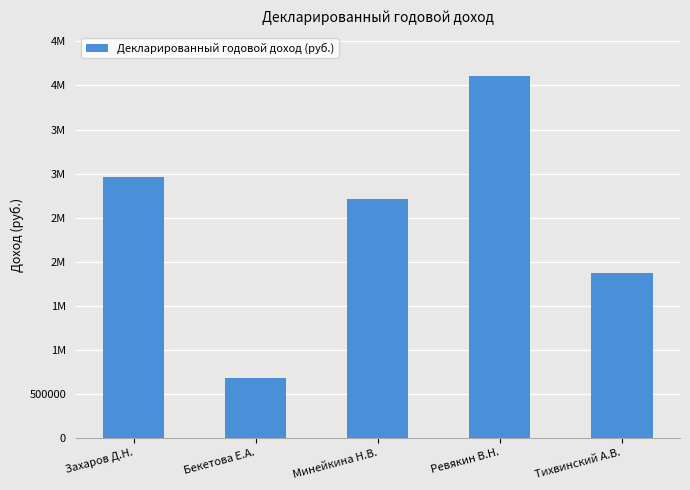

What is the sum of the values at Захаров Д.Н. and Тихвинский А.В.?

4829745.8